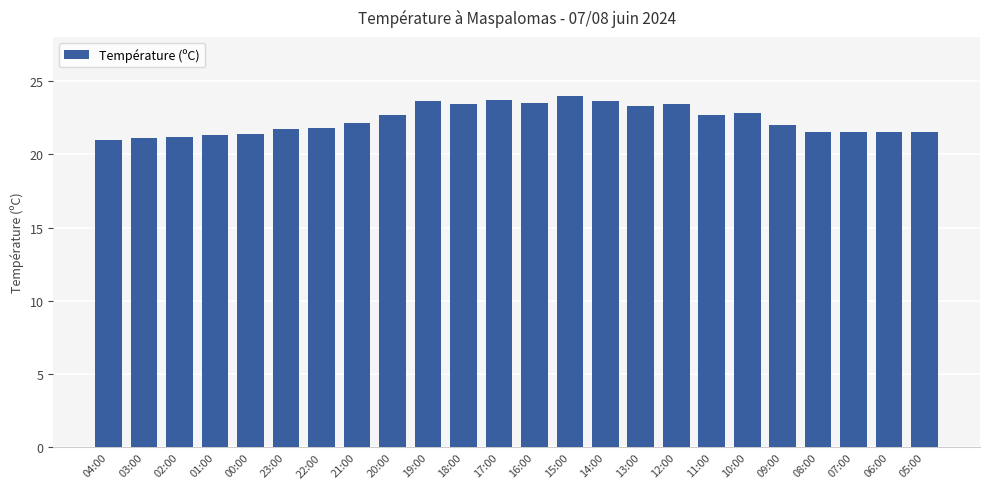

Is it true that the value at 03:00 is 21.1?

True